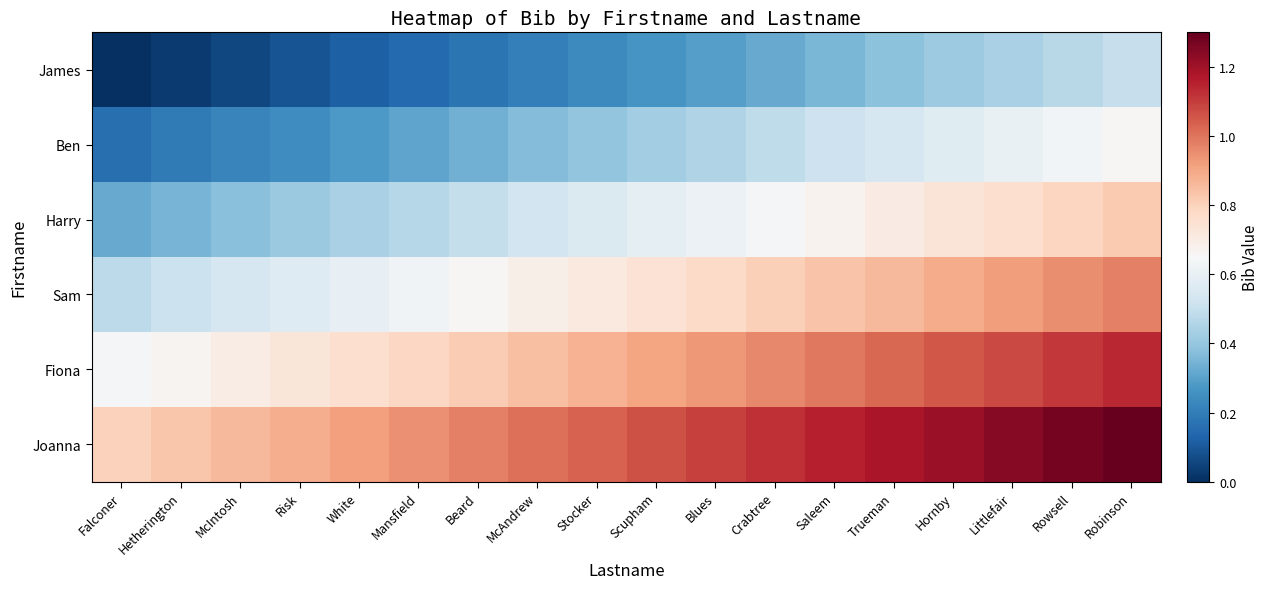

Reading left to right, extract all data points from this chart.

James: Falconer=0.0	Hetherington=0.0	McIntosh=0.1	Risk=0.1	White=0.1	Mansfield=0.1	Beard=0.2	McAndrew=0.2	Stocker=0.2	Scupham=0.3	Blues=0.3	Crabtree=0.3	Saleem=0.4	Trueman=0.4	Hornby=0.4	Littlefair=0.4	Rowsell=0.5	Robinson=0.5
Ben: Falconer=0.2	Hetherington=0.2	McIntosh=0.2	Risk=0.2	White=0.3	Mansfield=0.3	Beard=0.3	McAndrew=0.4	Stocker=0.4	Scupham=0.4	Blues=0.5	Crabtree=0.5	Saleem=0.5	Trueman=0.5	Hornby=0.6	Littlefair=0.6	Rowsell=0.6	Robinson=0.7
Harry: Falconer=0.3	Hetherington=0.3	McIntosh=0.4	Risk=0.4	White=0.4	Mansfield=0.5	Beard=0.5	McAndrew=0.5	Stocker=0.6	Scupham=0.6	Blues=0.6	Crabtree=0.6	Saleem=0.7	Trueman=0.7	Hornby=0.7	Littlefair=0.8	Rowsell=0.8	Robinson=0.8
Sam: Falconer=0.5	Hetherington=0.5	McIntosh=0.5	Risk=0.6	White=0.6	Mansfield=0.6	Beard=0.7	McAndrew=0.7	Stocker=0.7	Scupham=0.7	Blues=0.8	Crabtree=0.8	Saleem=0.8	Trueman=0.9	Hornby=0.9	Littlefair=0.9	Rowsell=1.0	Robinson=1.0
Fiona: Falconer=0.6	Hetherington=0.7	McIntosh=0.7	Risk=0.7	White=0.8	Mansfield=0.8	Beard=0.8	McAndrew=0.8	Stocker=0.9	Scupham=0.9	Blues=0.9	Crabtree=1.0	Saleem=1.0	Trueman=1.0	Hornby=1.1	Littlefair=1.1	Rowsell=1.1	Robinson=1.1
Joanna: Falconer=0.8	Hetherington=0.8	McIntosh=0.9	Risk=0.9	White=0.9	Mansfield=0.9	Beard=1.0	McAndrew=1.0	Stocker=1.0	Scupham=1.1	Blues=1.1	Crabtree=1.1	Saleem=1.2	Trueman=1.2	Hornby=1.2	Littlefair=1.2	Rowsell=1.3	Robinson=1.3